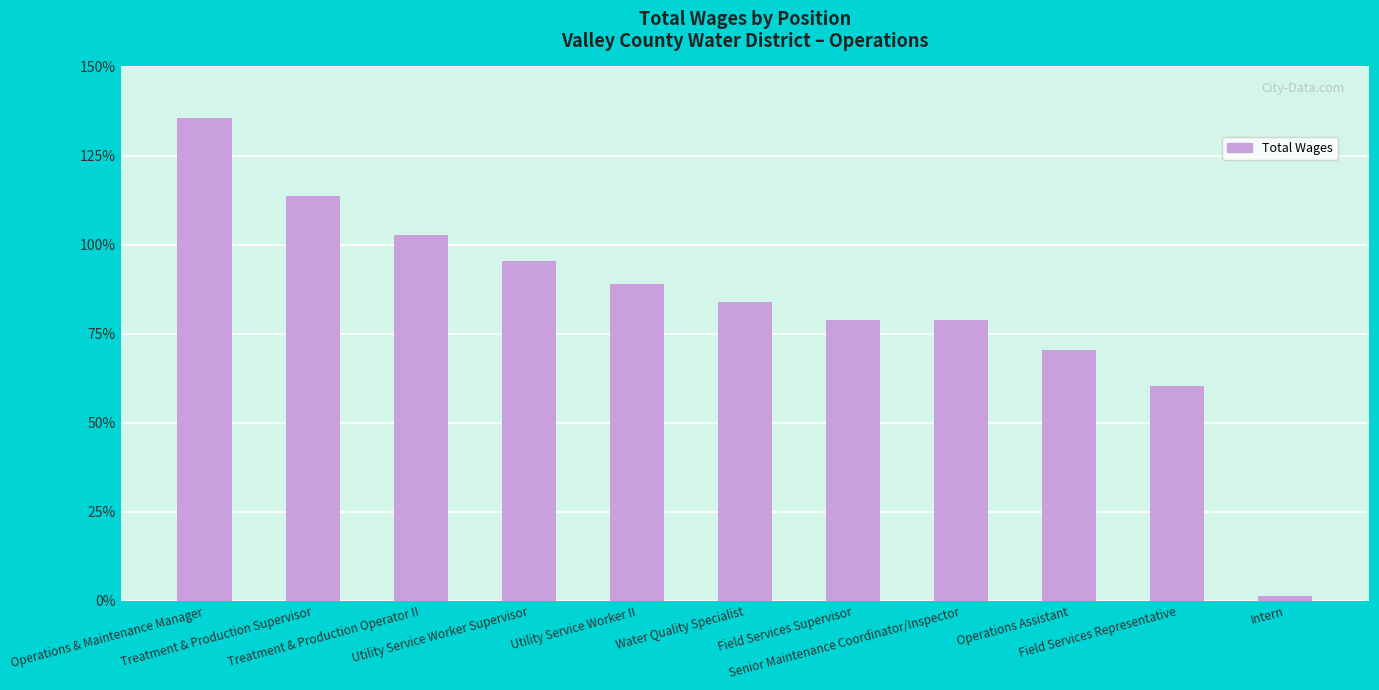

What is the greatest value displayed?

135478